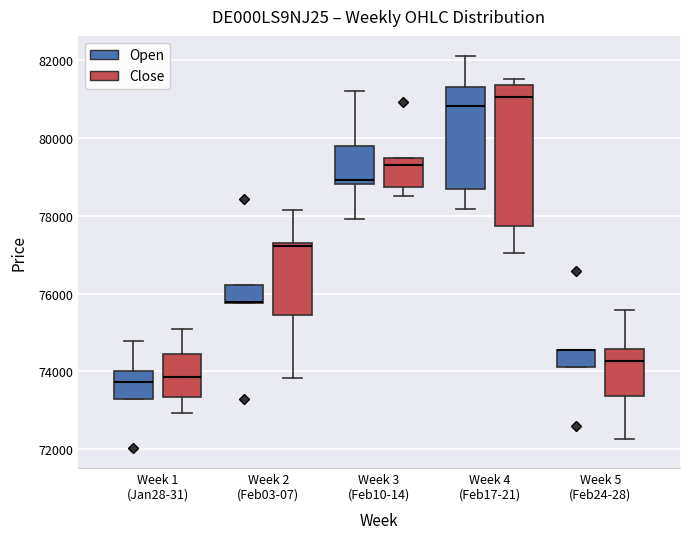

Reading left to right, read every box against the y-axis: the position of its median line, the range the box covers, and the ends of its whiskers. The values are not printed on the chart, so give them approximately, as read against the axis.

Week 1 (Jan28-31) (Open): median 73800, box 73200 to 74000, whiskers 73200 to 74800
Week 1 (Jan28-31) (Close): median 73800, box 73400 to 74400, whiskers 73000 to 75000
Week 2 (Feb03-07) (Open): median 75800 (drawn on the box's lower edge), box 75800 to 76200, whiskers 75800 to 76200
Week 2 (Feb03-07) (Close): median 77200, box 75400 to 77200, whiskers 73800 to 78200
Week 3 (Feb10-14) (Open): median 79000, box 78800 to 79800, whiskers 78000 to 81200
Week 3 (Feb10-14) (Close): median 79400, box 78800 to 79600, whiskers 78600 to 79600
Week 4 (Feb17-21) (Open): median 80800, box 78600 to 81400, whiskers 78200 to 82200
Week 4 (Feb17-21) (Close): median 81000, box 77800 to 81400, whiskers 77000 to 81600
Week 5 (Feb24-28) (Open): median 74600 (drawn on the box's upper edge), box 74200 to 74600, whiskers 74200 to 74600
Week 5 (Feb24-28) (Close): median 74200, box 73400 to 74600, whiskers 72200 to 75600